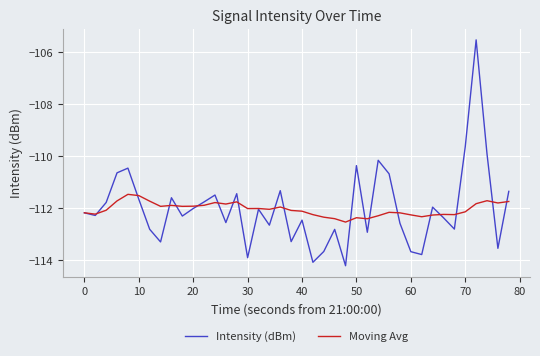

What is the lowest value of the Moving Avg series?

-112.5